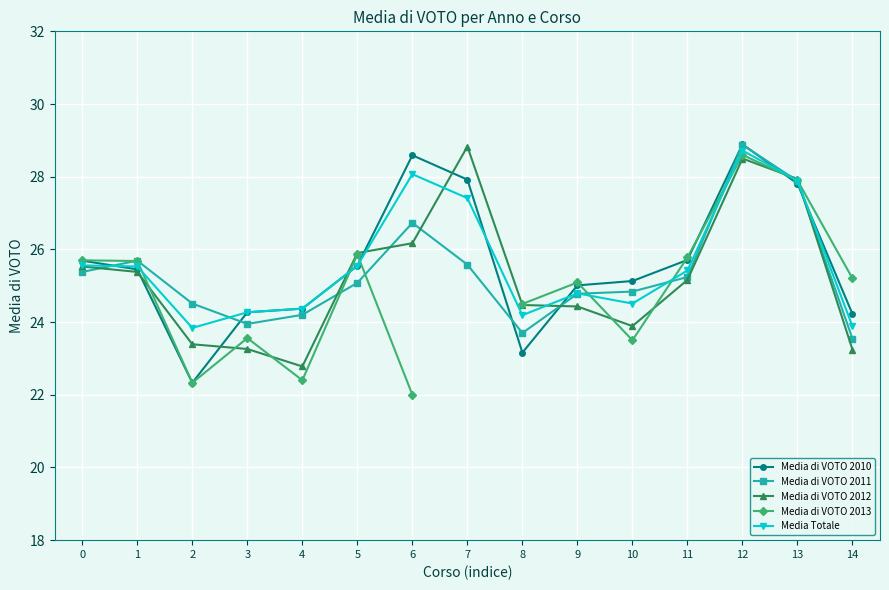

Is this an area chart (filled region under the line)?

No